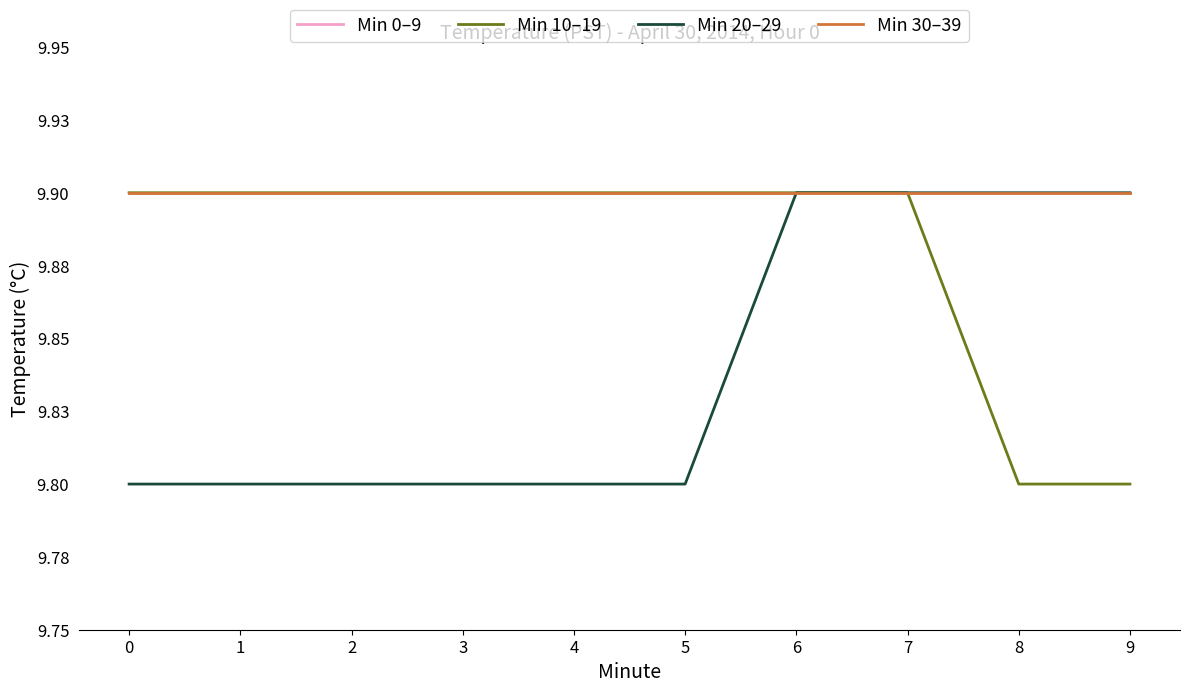

How many Min 10–19 values are between 9 and 10?

10